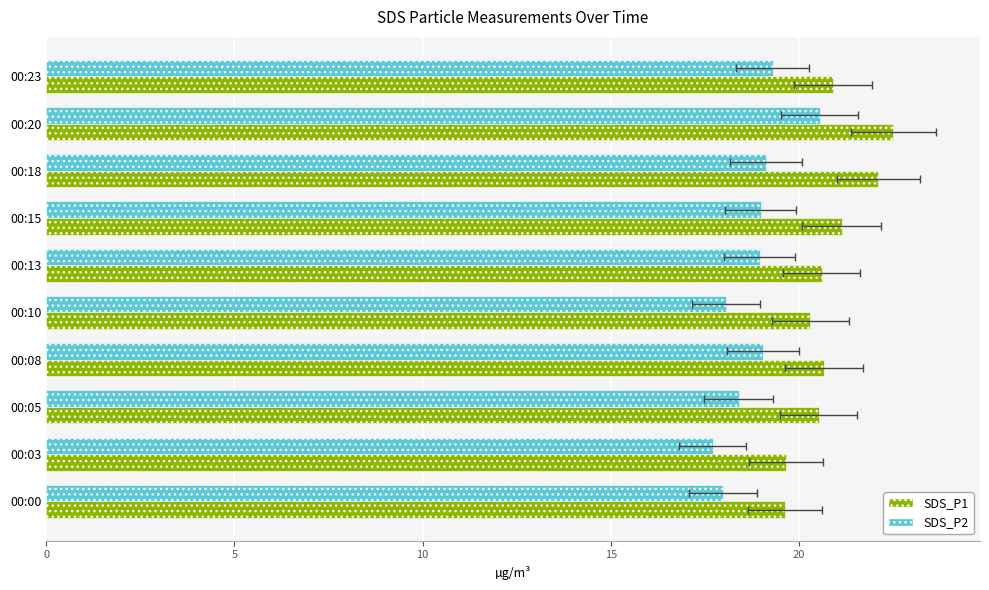

Does the chart contain stacked bars?

No